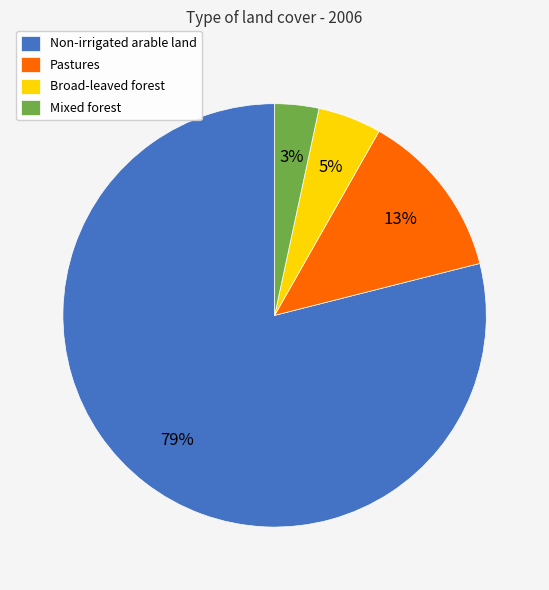

To the nearest percent, what is the difference between the largest and smallest slice percentages?

76%